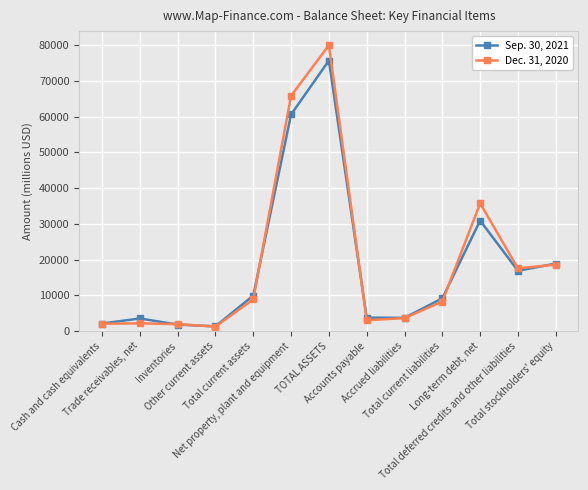

Rank the categories by Sep. 30, 2021 value from lowest to highest.

Other current assets, Inventories, Cash and cash equivalents, Trade receivables, net, Accrued liabilities, Accounts payable, Total current liabilities, Total current assets, Total deferred credits and other liabilities, Total stockholders' equity, Long-term debt, net, Net property, plant and equipment, TOTAL ASSETS